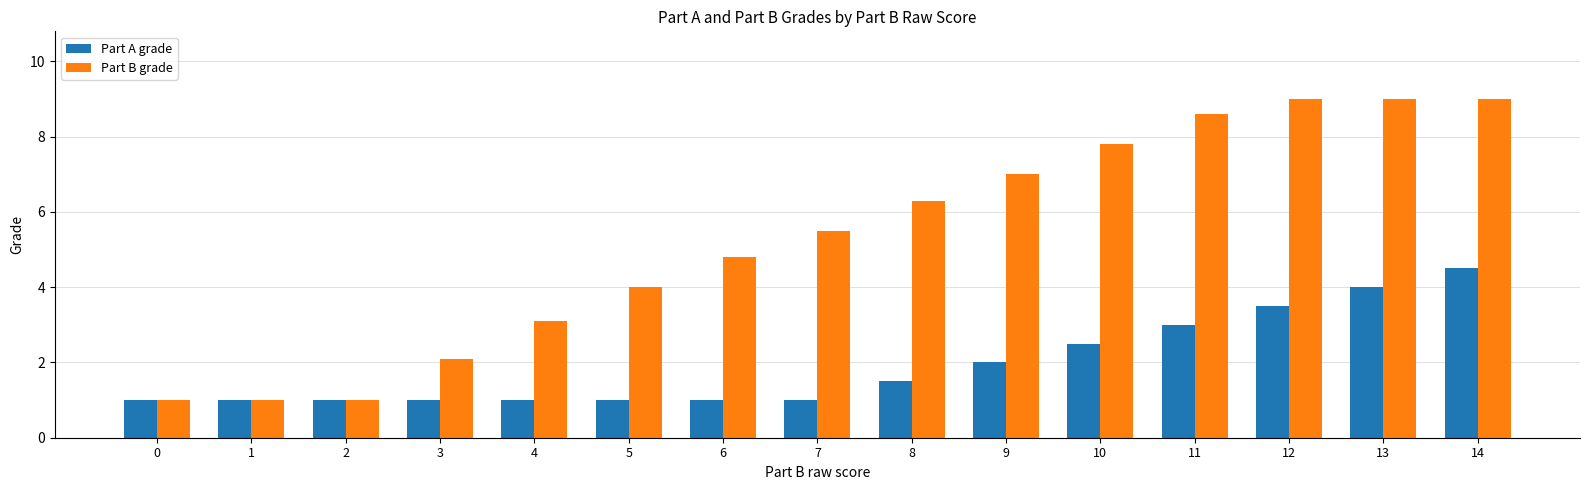

What is the sum of all Part B grade values?

79.2